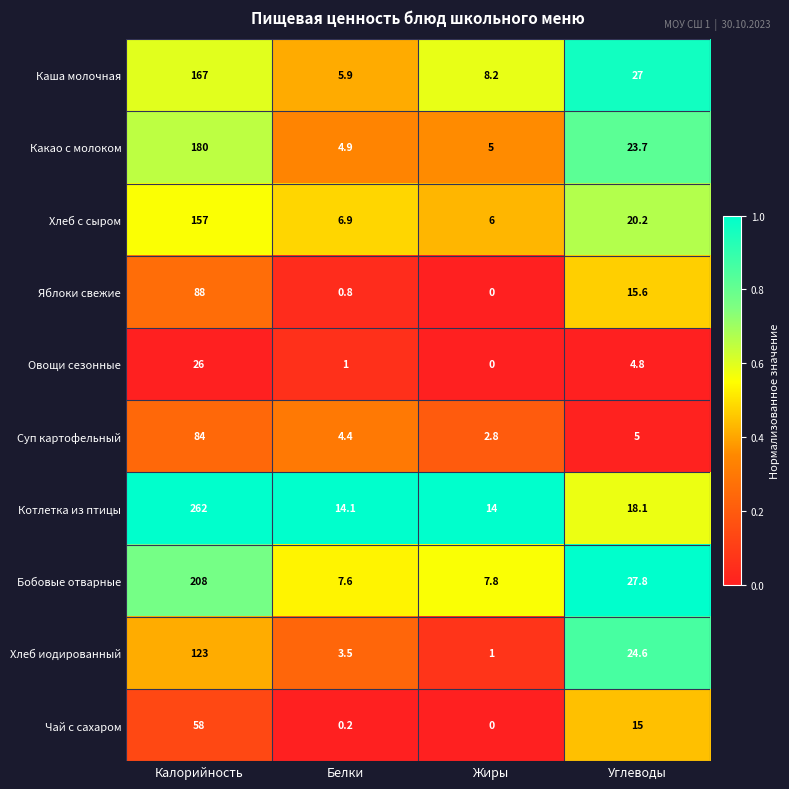

The Яблоки свежие series shows 88.0 at Калорийность. True or false?

True